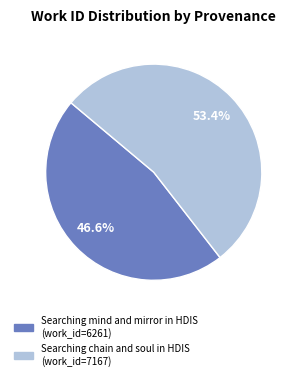

Which category has the biggest portion of the pie?

Searching chain and soul in HDIS